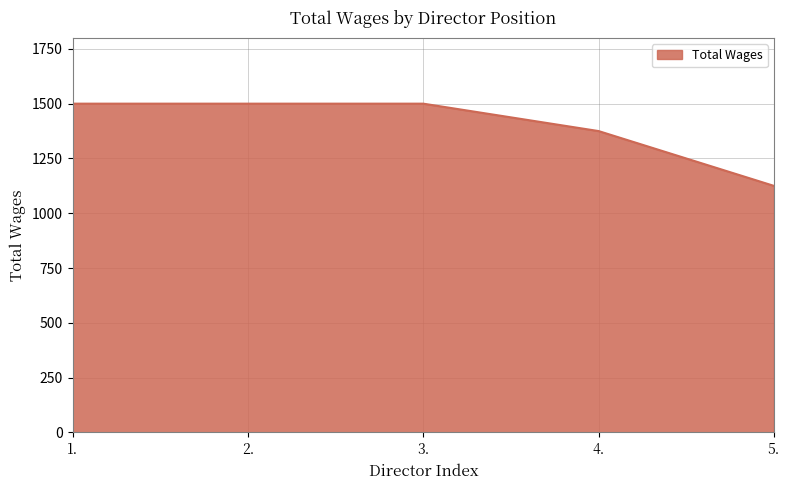

Approximately how many times larger is the value at 4. compared to 3.?

0.9